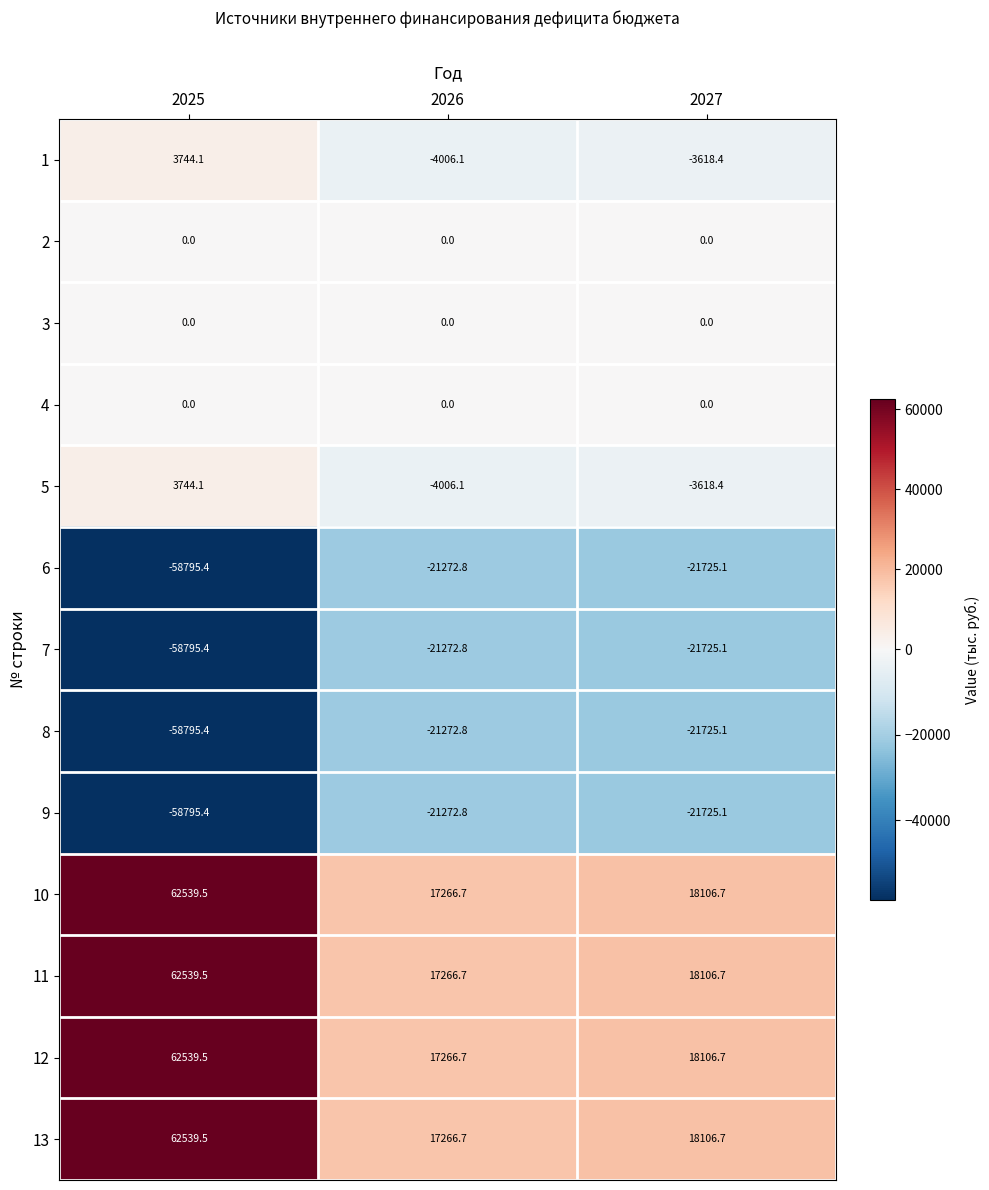

What is the spread (max minus min) of values at 2026?

38539.5